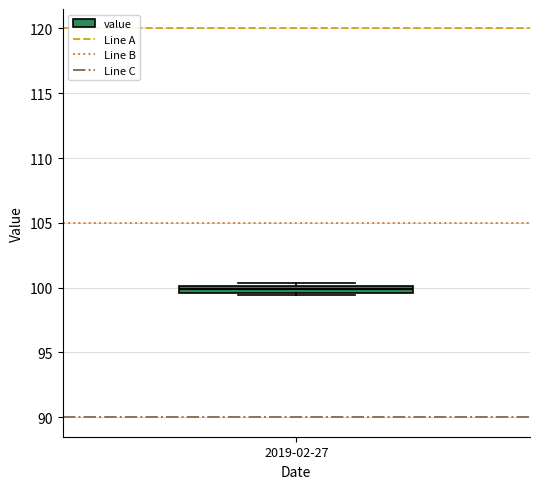

Where is the lower edge of the box for 2019-02-27 on the y-axis? The values are not printed on the chart, so give them approximately, as read against the axis.

99.5